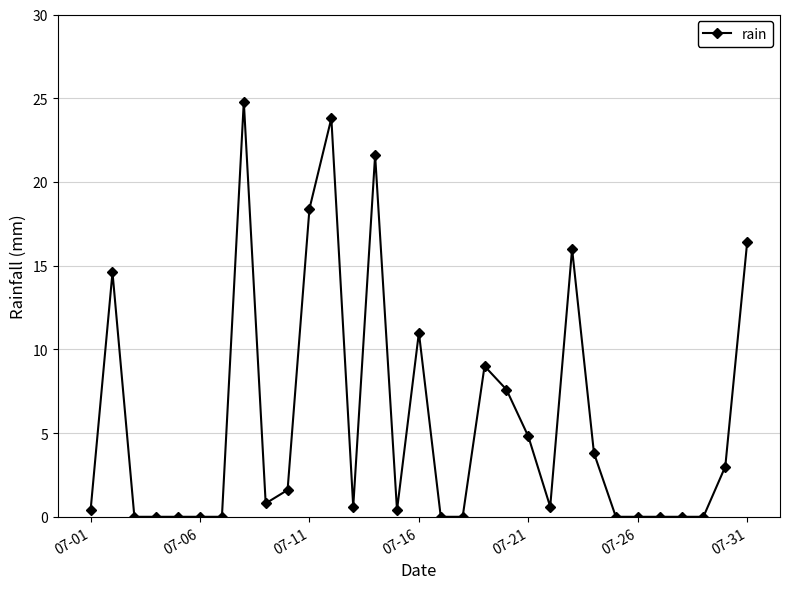

True or false: the data has more than 2 interior local peaks.

True